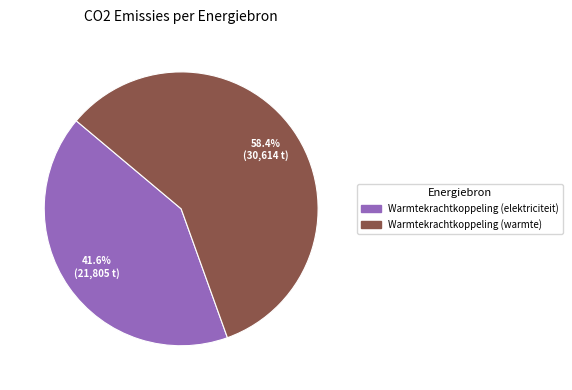

How many segments does this pie chart have?

2